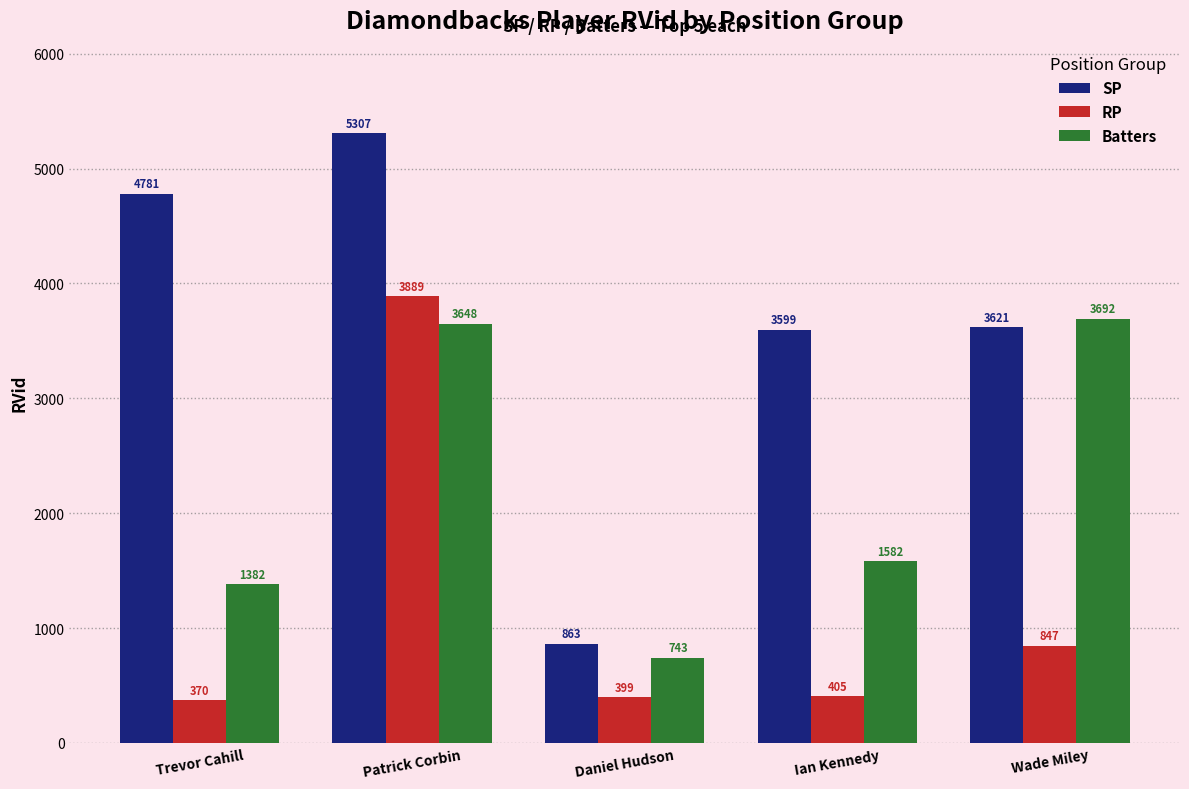

Are the bars grouped side by side (vs. stacked)?

Yes